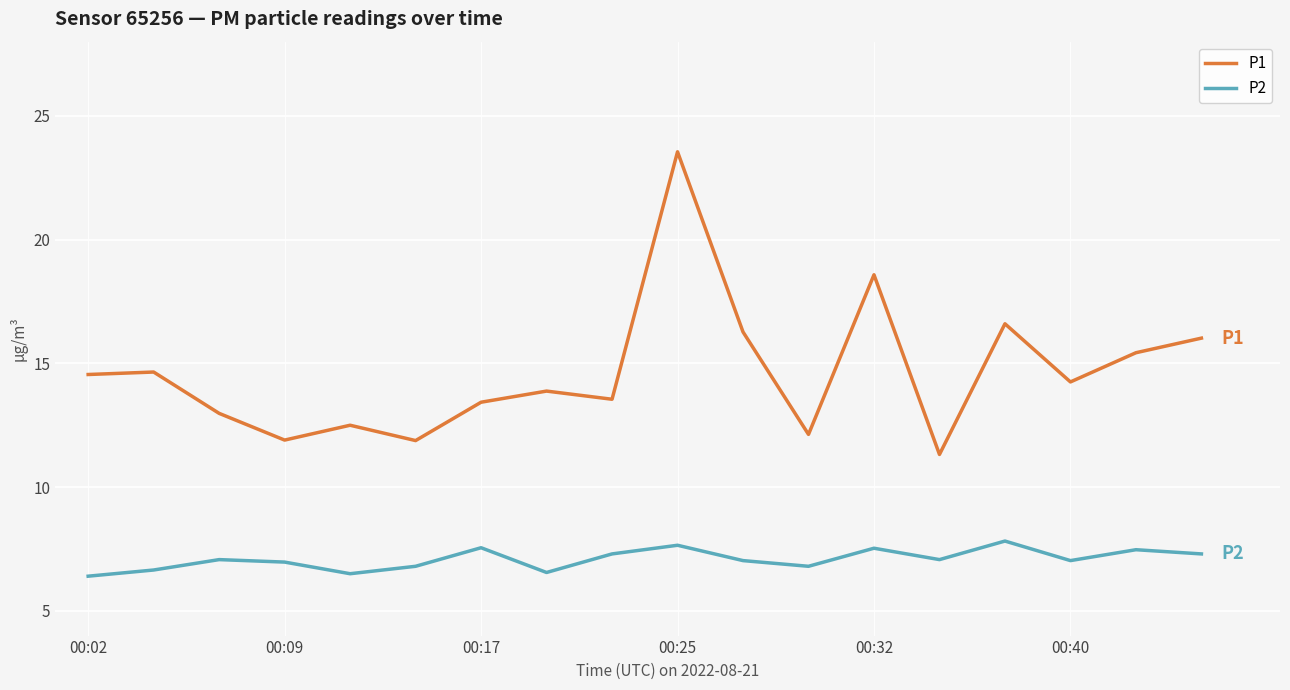

Which series has the largest total across all categories?

P1